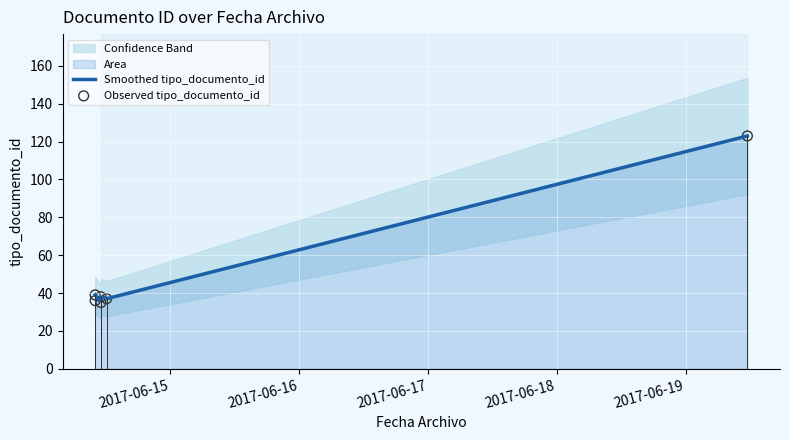

Approximately how many times larger is the value at 2017-06-14 12:14:46 compared to 2017-06-19 11:30:39?

0.3